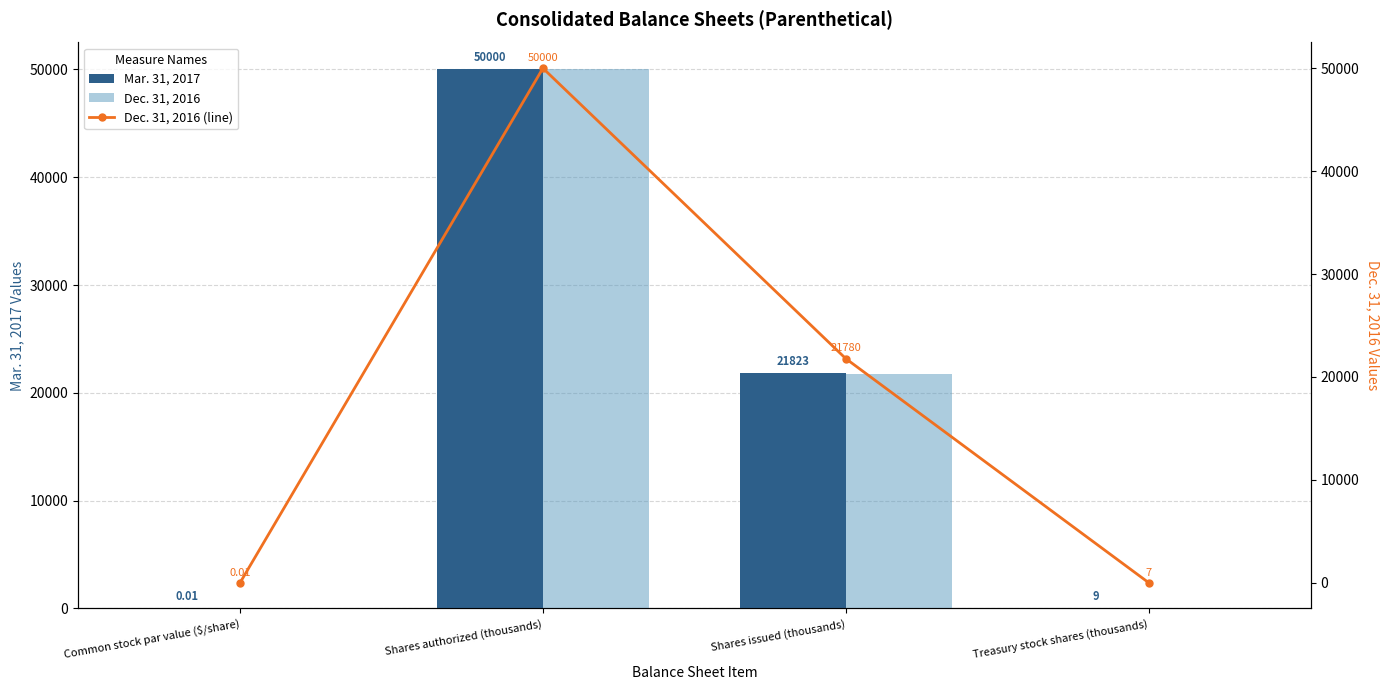

What is the approximate value of Dec. 31, 2016 (line) at Shares issued (thousands)?

21780.0